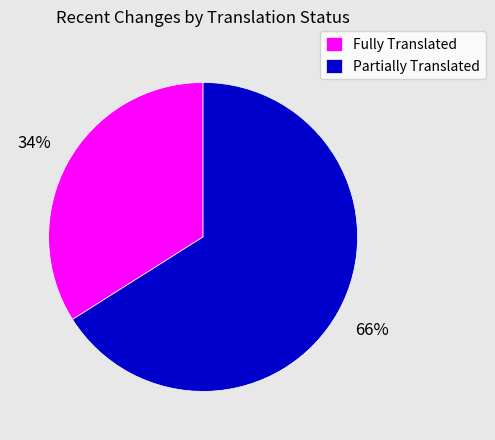

To the nearest percent, what is the difference between the largest and smallest slice percentages?

32%